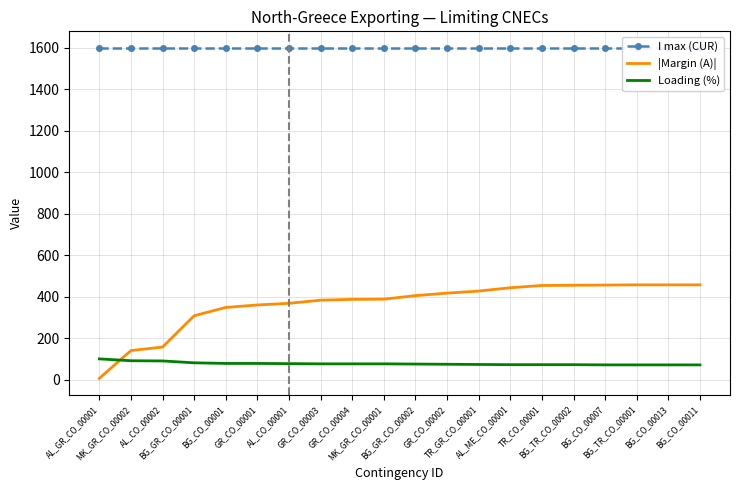

True or false: I max (CUR) and Loading (%) cross at least once.

False